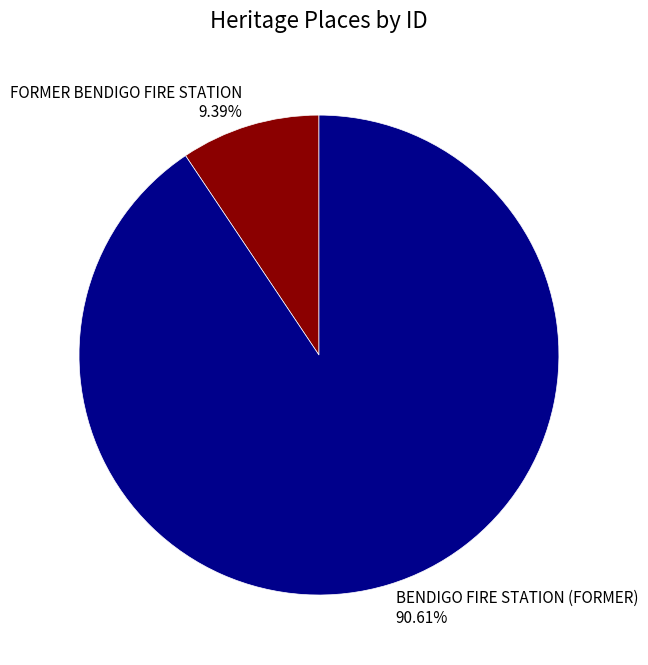

Combined, what portion of the pie is FORMER BENDIGO FIRE STATION and BENDIGO FIRE STATION (FORMER)?

100.0%